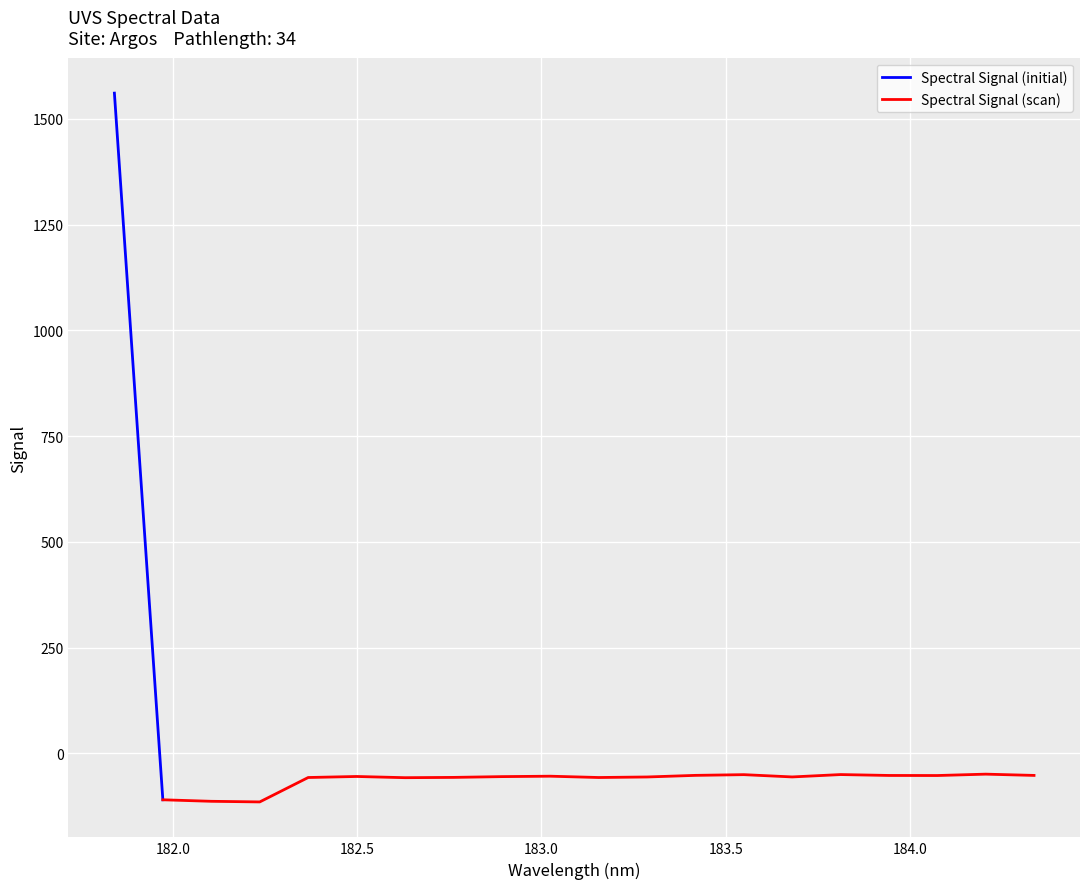

What is the value of the 8th point from the left?

-56.7